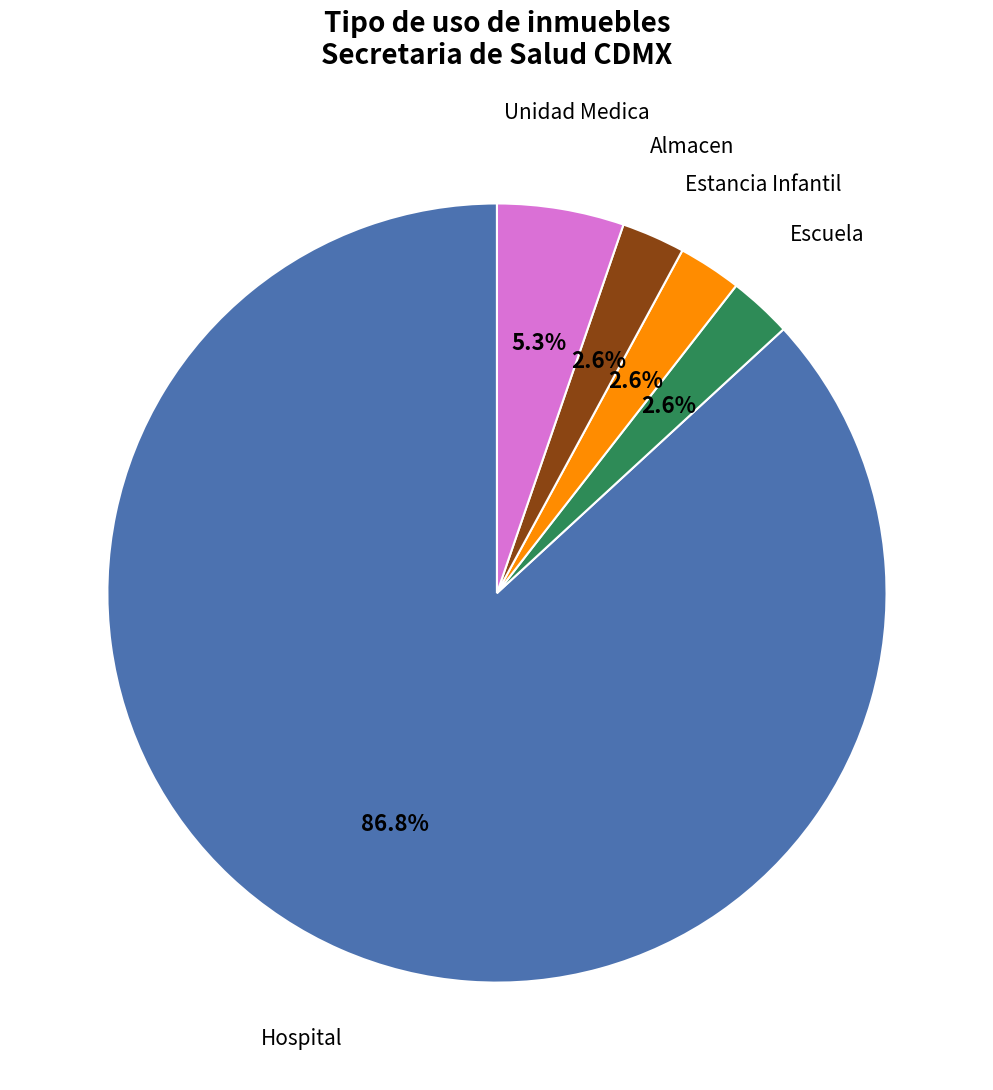

Is there any slice that represents more than half of the pie?

Yes